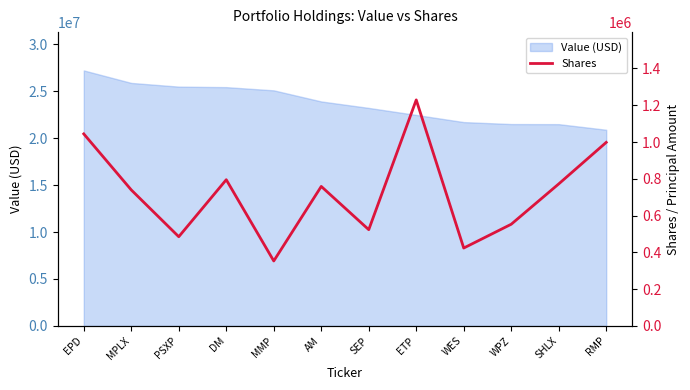

True or false: Value (USD) has a value of 38173952 at EPD.

False